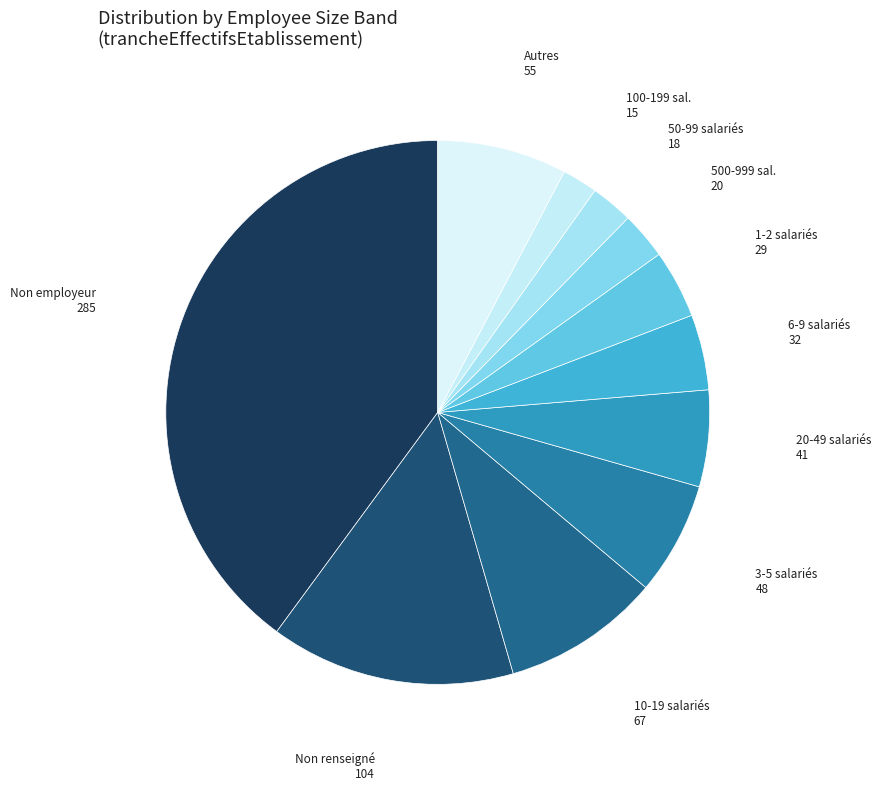

True or false: 100-199 sal. accounts for 2% of the total.

True